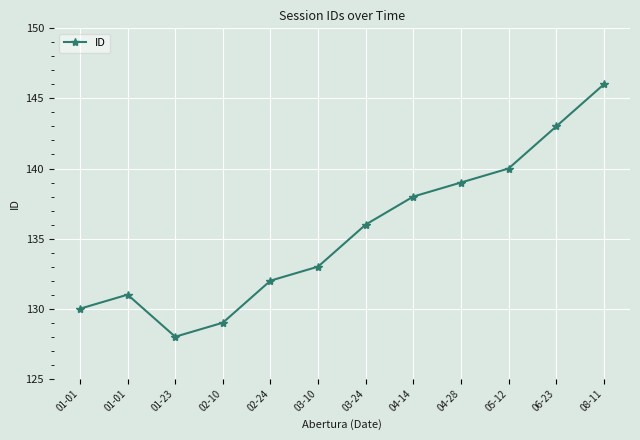

What is the label of the 9th point from the right?

02-10